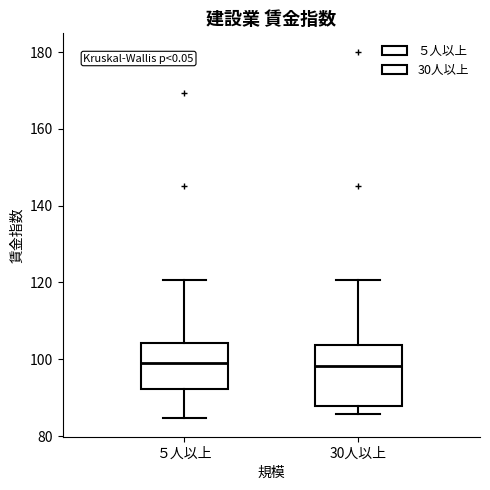

Which box is the tallest, from its lower edge to its upper edge?

30人以上